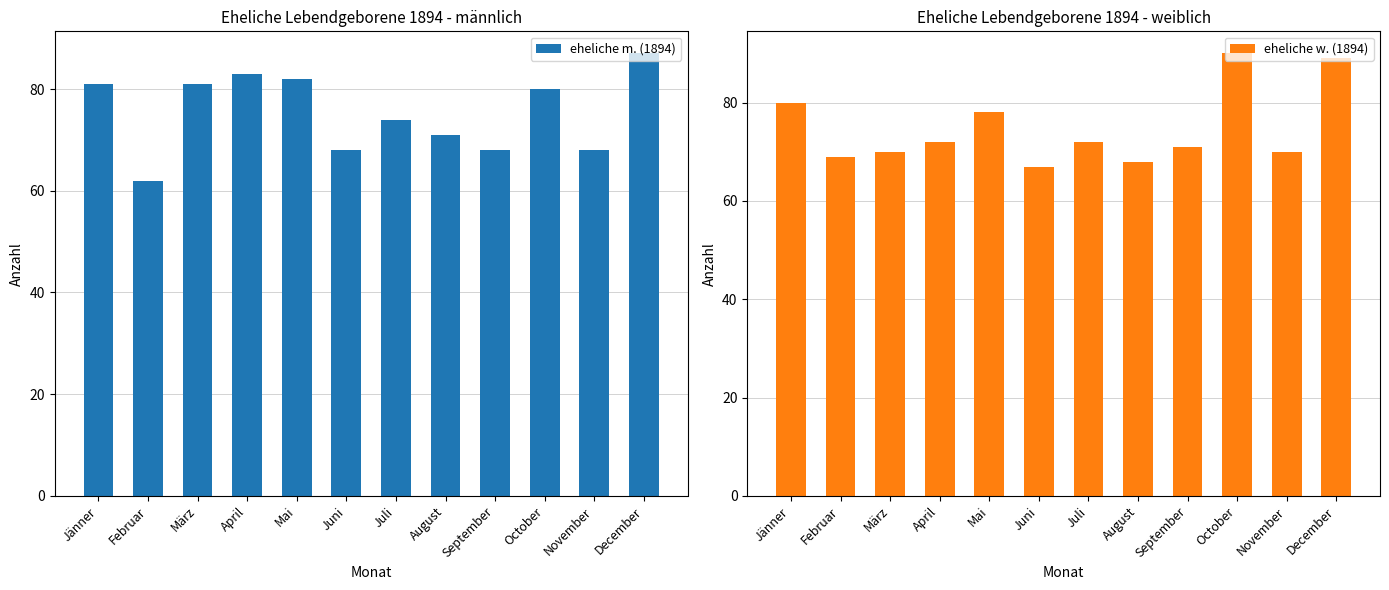

Reading left to right, list all the values displayed in this chart.

eheliche m. (1894): 81	62	81	83	82	68	74	71	68	80	68	87
eheliche w. (1894): 80	69	70	72	78	67	72	68	71	90	70	89